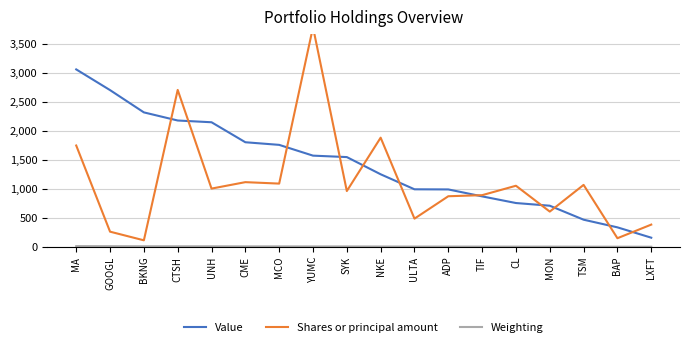

List the labels in order of Shares or principal amount value, largest first.

YUMC, CTSH, NKE, MA, CME, MCO, TSM, CL, UNH, SYK, TIF, ADP, MON, ULTA, LXFT, GOOGL, BAP, BKNG